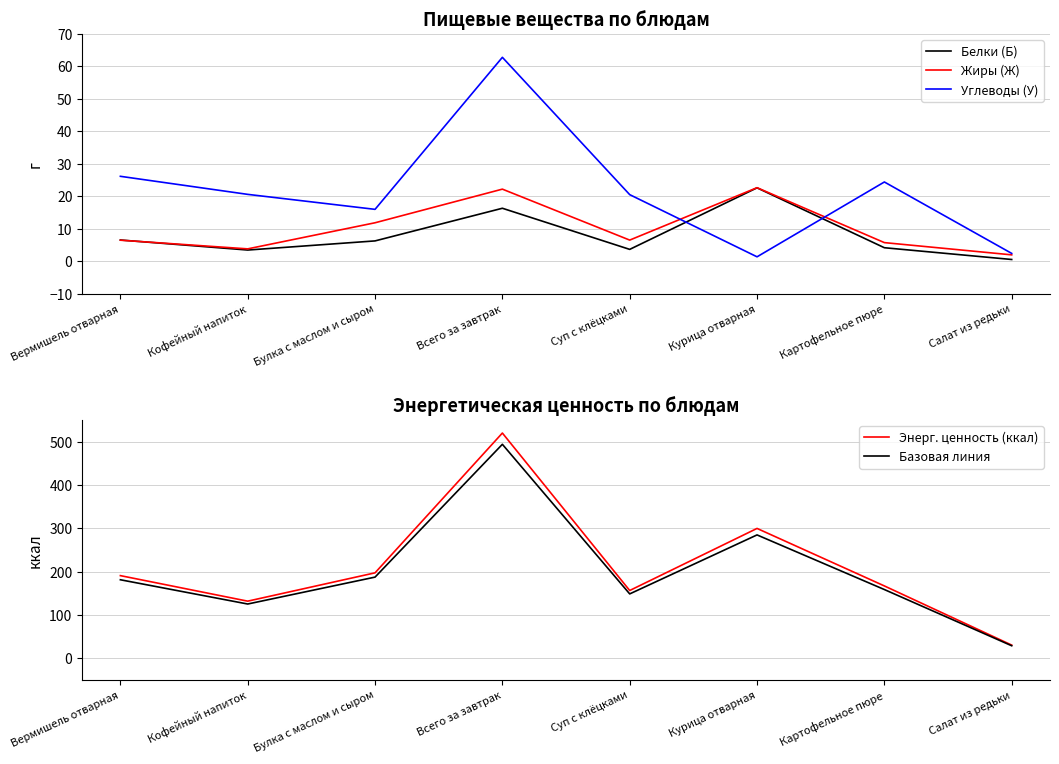

How many values in the Углеводы (У) series are below 20?

3